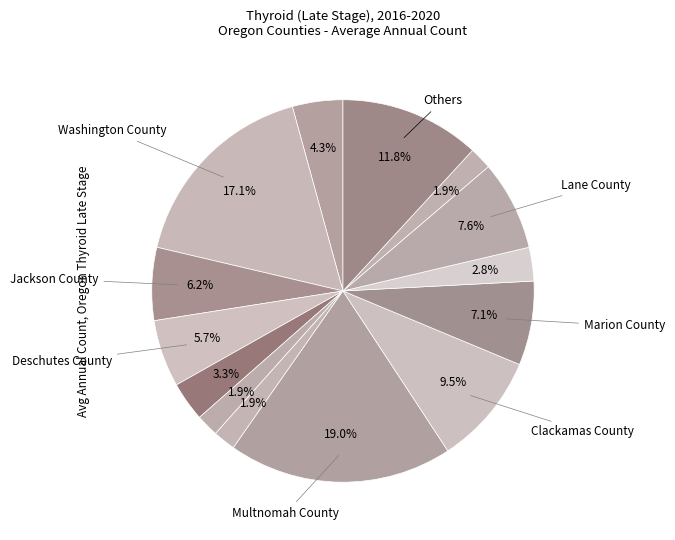

How many segments does this pie chart have?

14